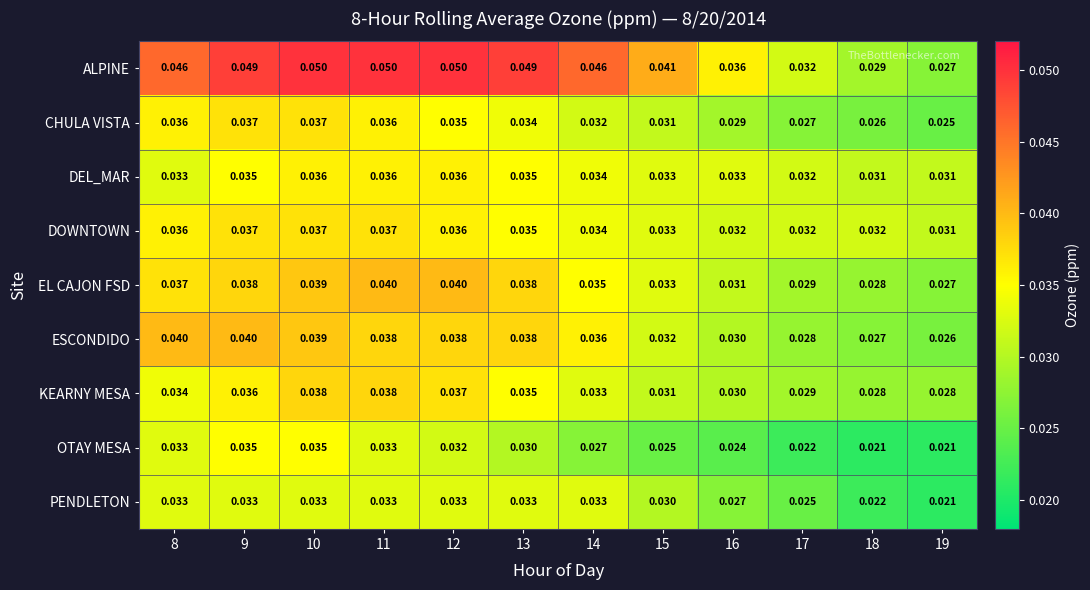

At which category is the sum across all series the highest?

10